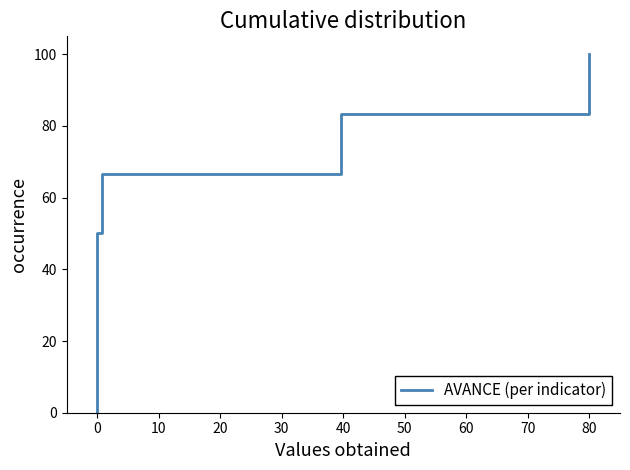

How many distinct data groups are displayed?

1